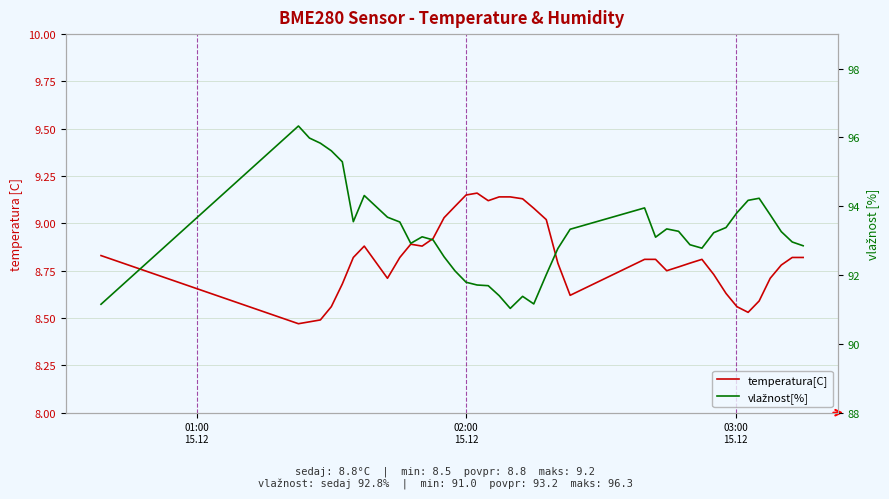

How many categories are shown in the chart?

40